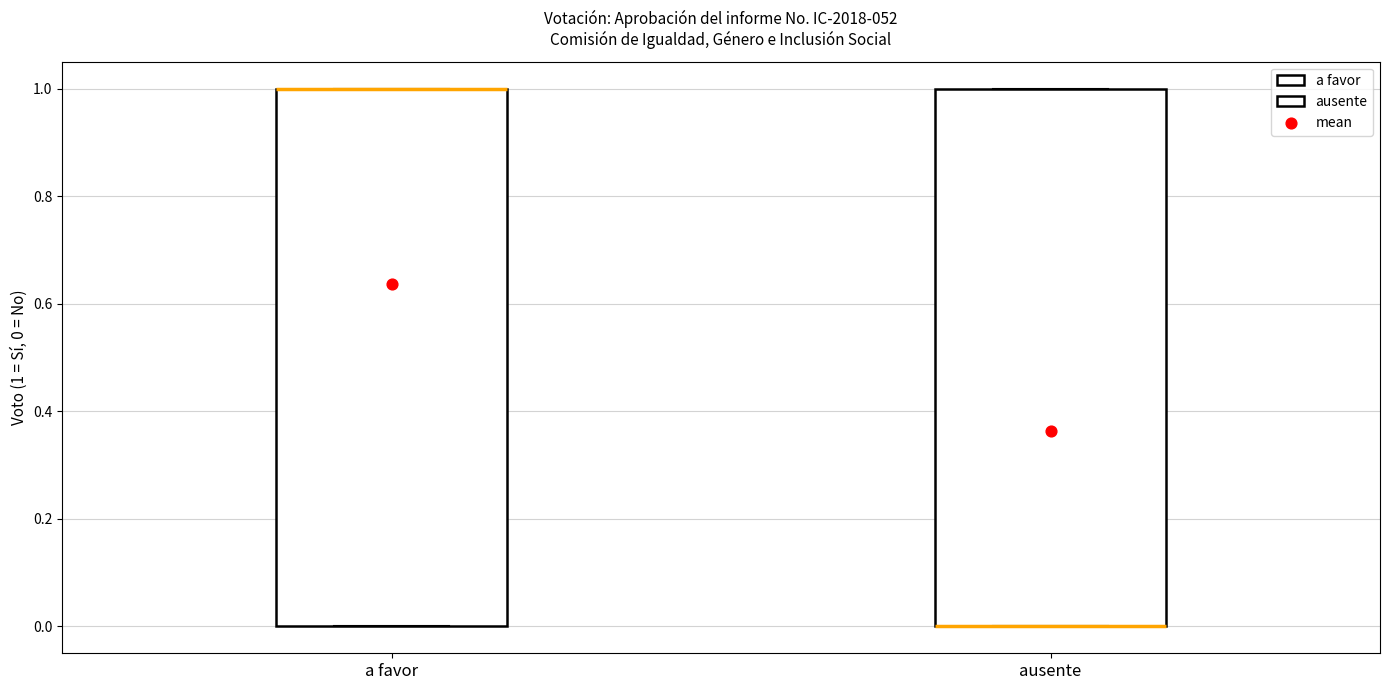

Where is the upper edge of the box for ausente on the y-axis? The values are not printed on the chart, so give them approximately, as read against the axis.

1